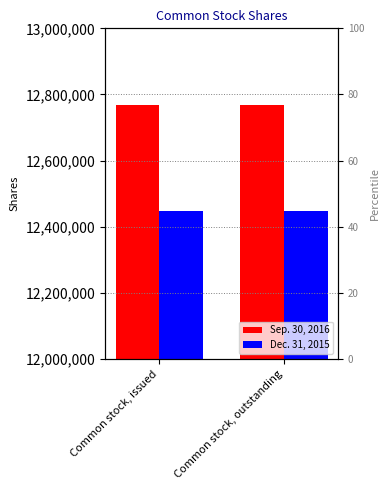

At how many categories does at least one series exceed 12454507?

2